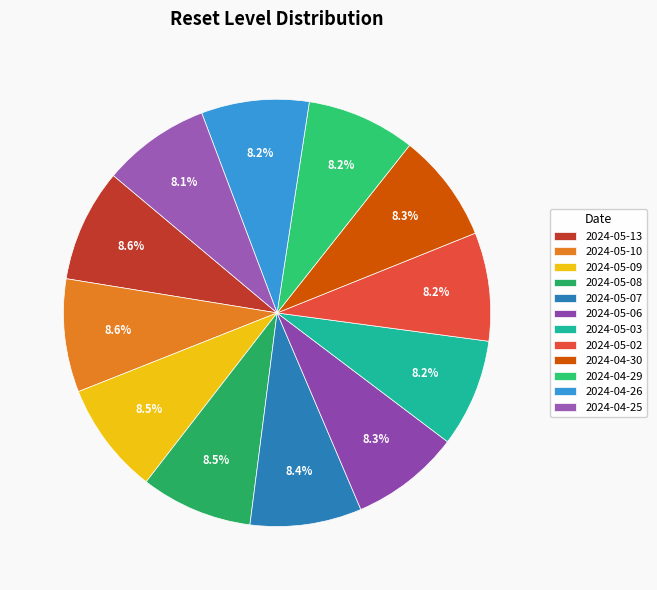

Count the number of slices in the pie.

12